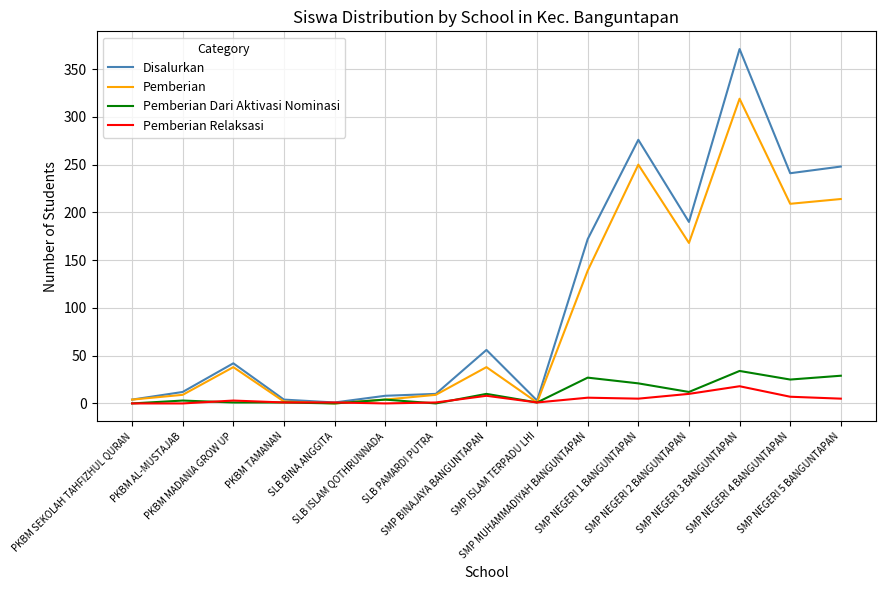

What is the highest value of the Pemberian series?

319